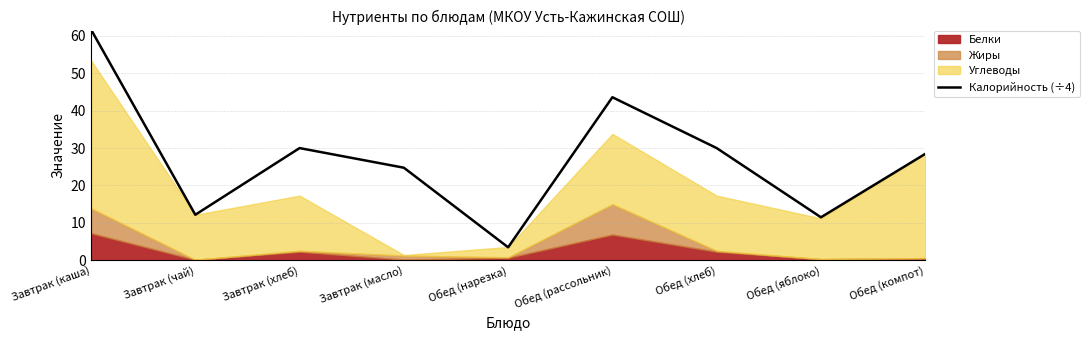

Does the chart have visible grid lines?

Yes